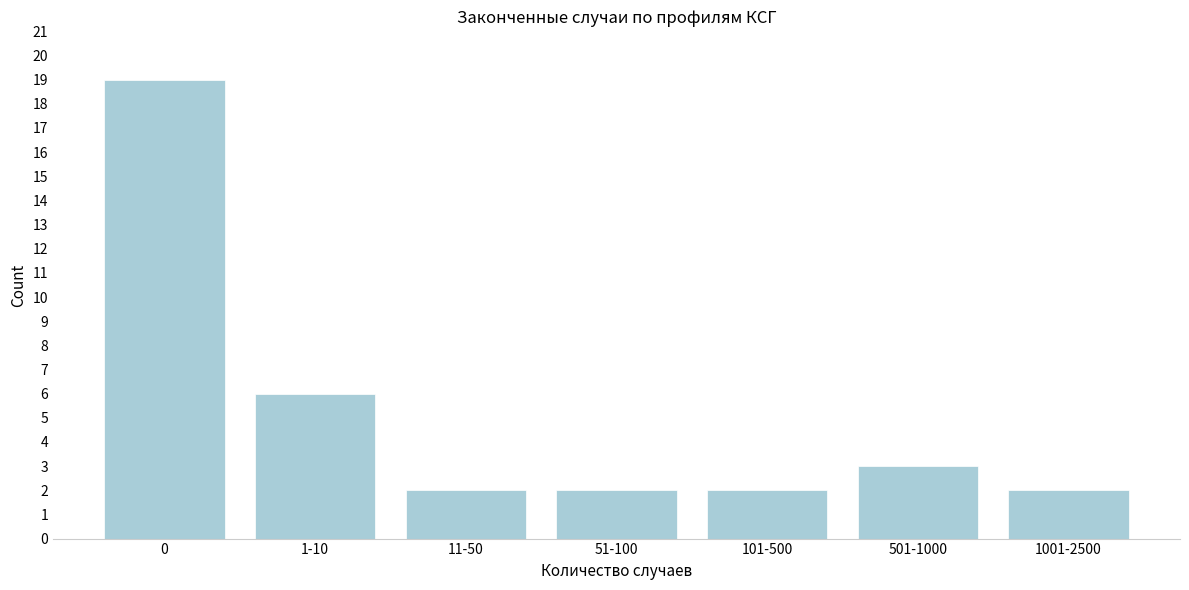

Reading left to right, list all the values displayed in this chart.

0=19	1-10=6	11-50=2	51-100=2	101-500=2	501-1000=3	1001-2500=2